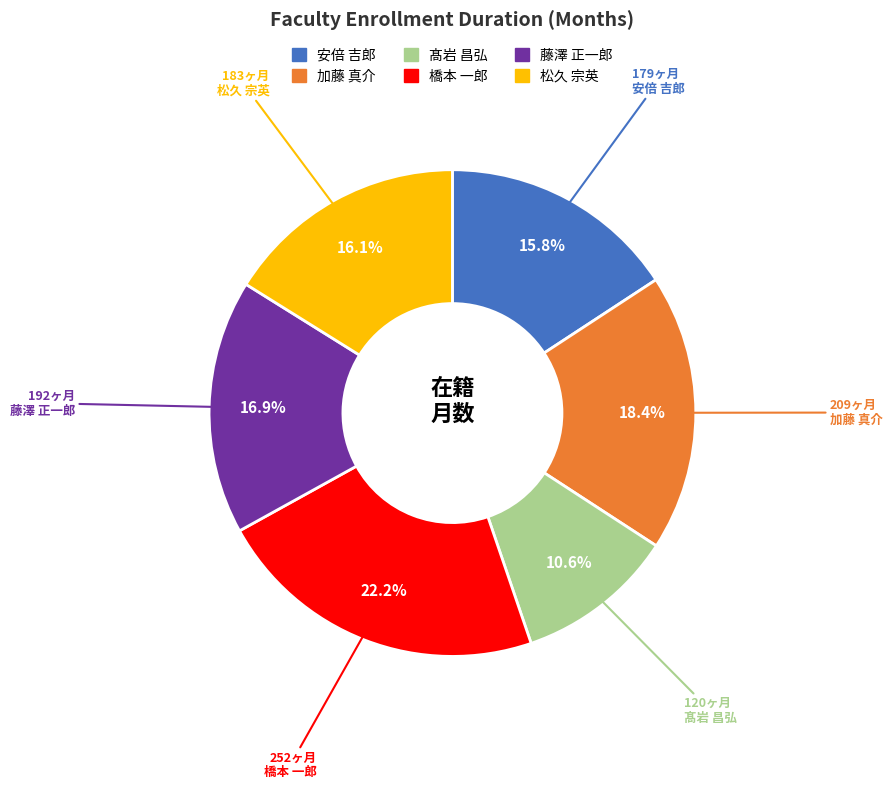

How many slices are in this pie chart?

6